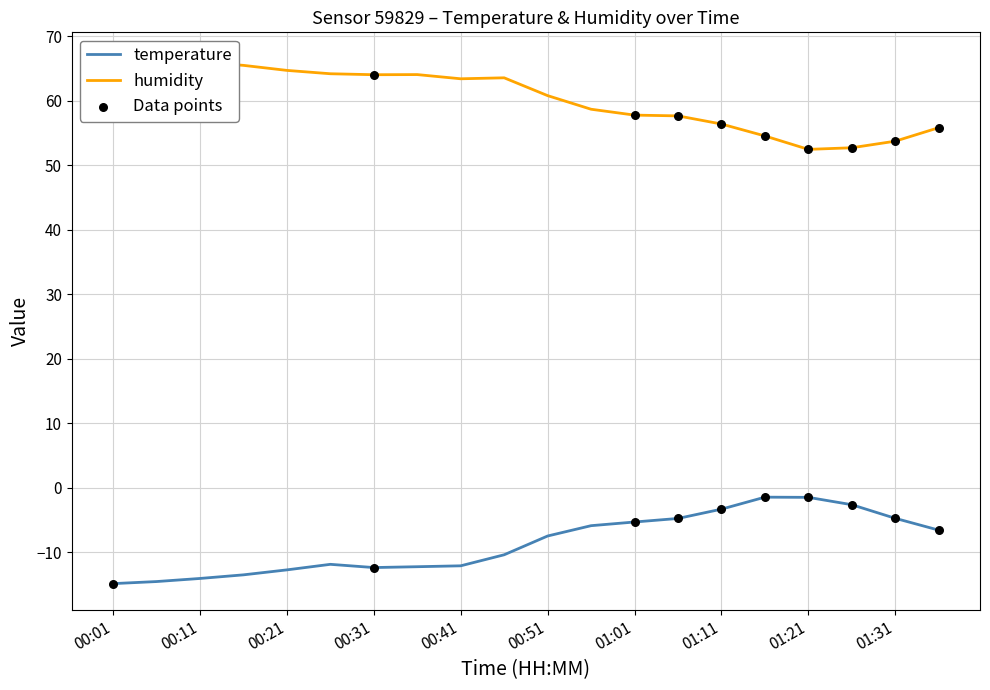

Which series has the largest total across all categories?

humidity